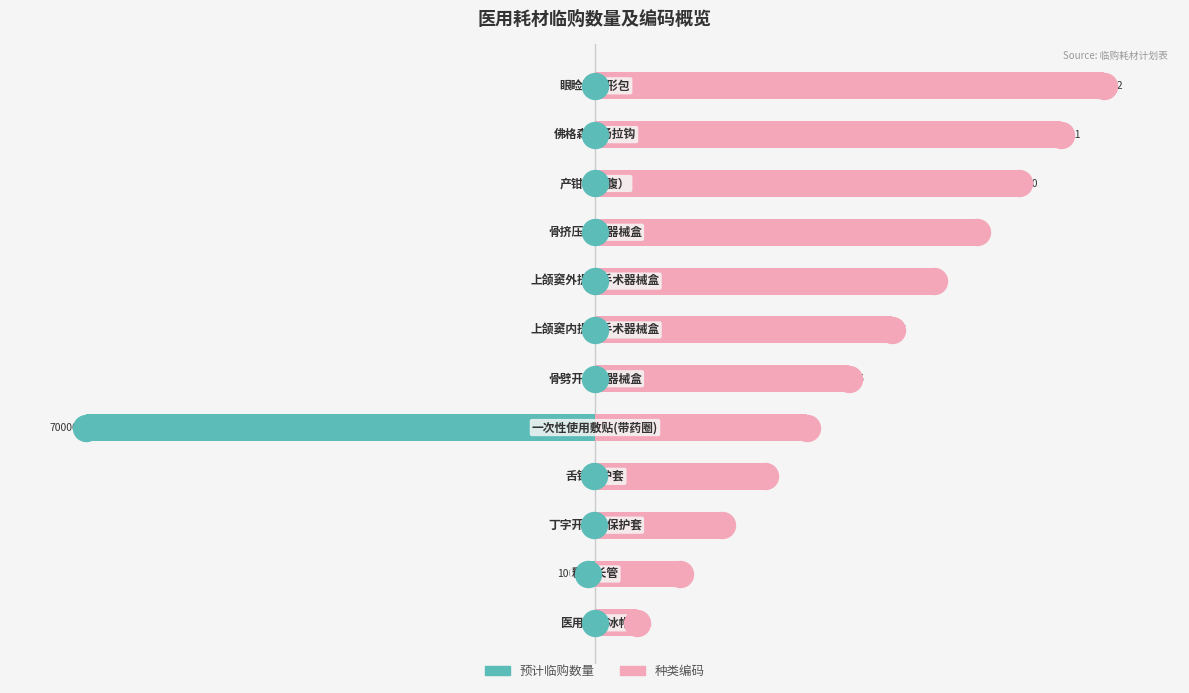

What are all the series names shown in the legend?

预计临购数量, 种类编码